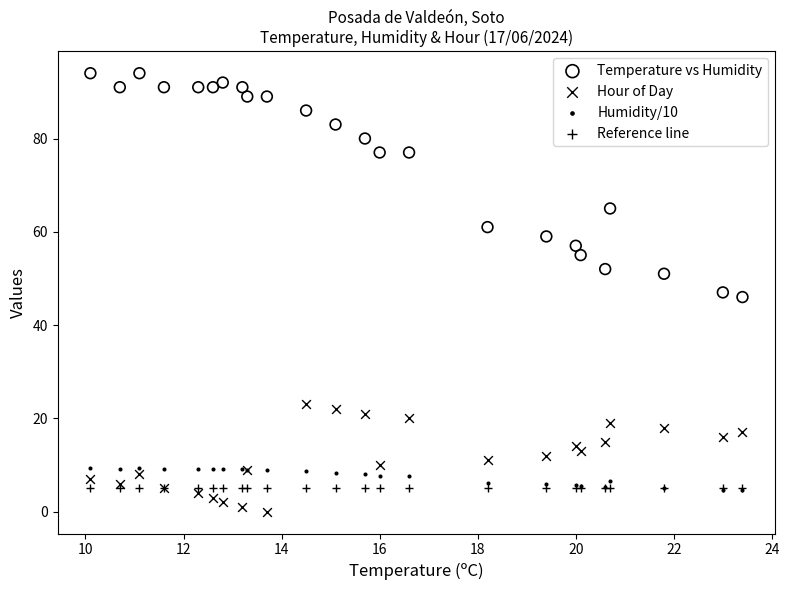

In the Temperature vs Humidity series, what Y value is closest to 70?

65.0